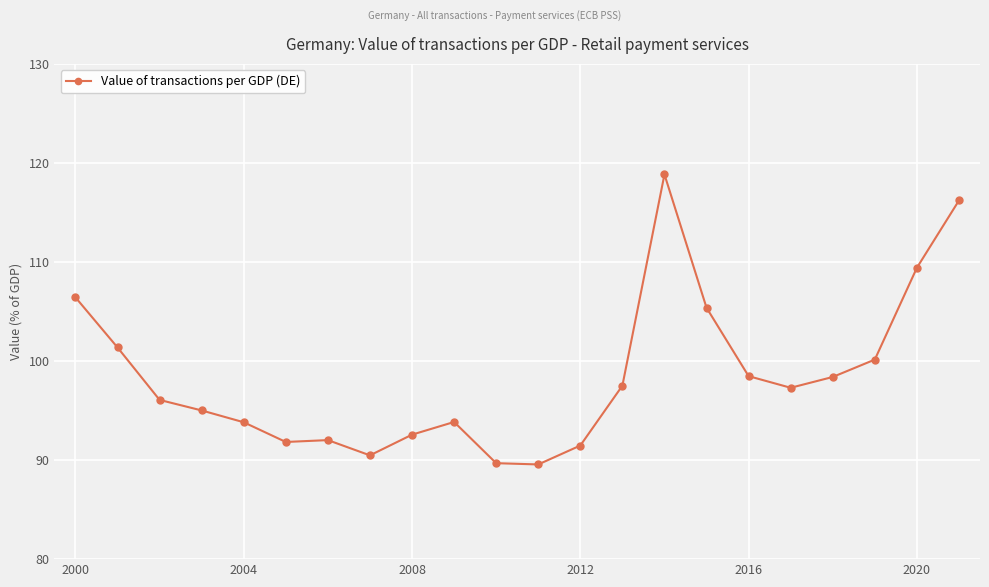

What is the average value?

98.4